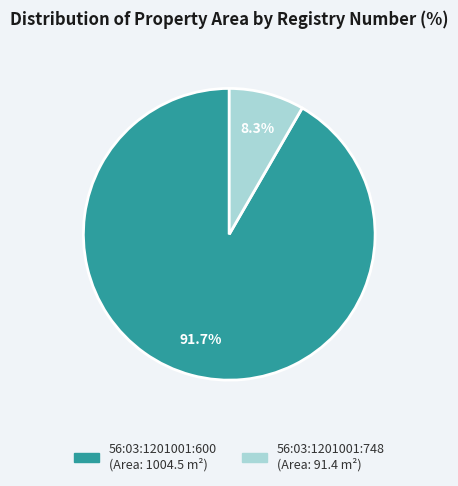

What percentage is the 56:03:1201001:600 slice, to the nearest percent?

92%